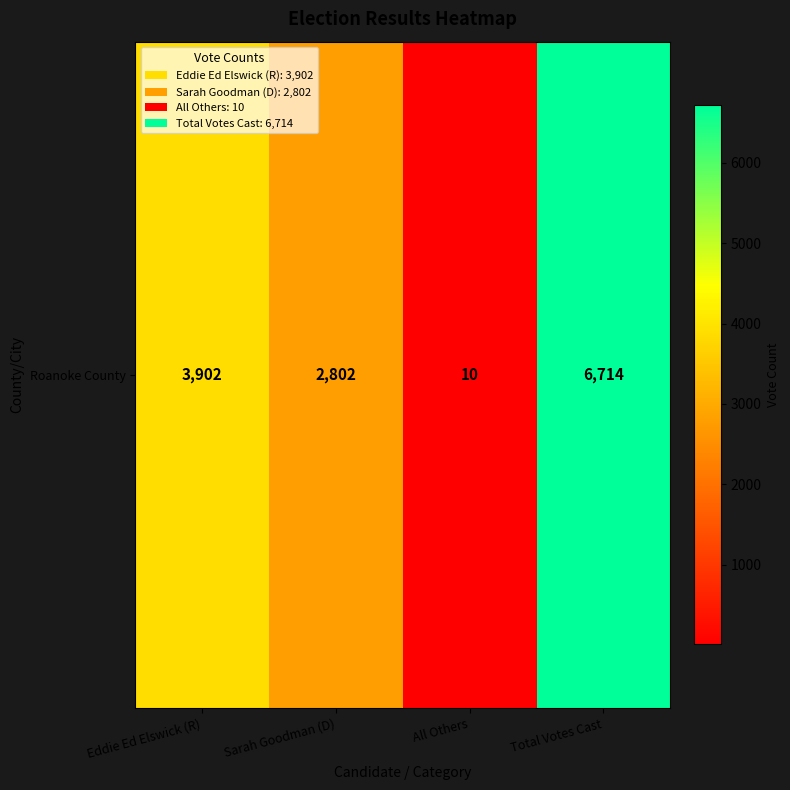

What is the difference between the values at Eddie Ed Elswick (R) and Sarah Goodman (D)?

1100